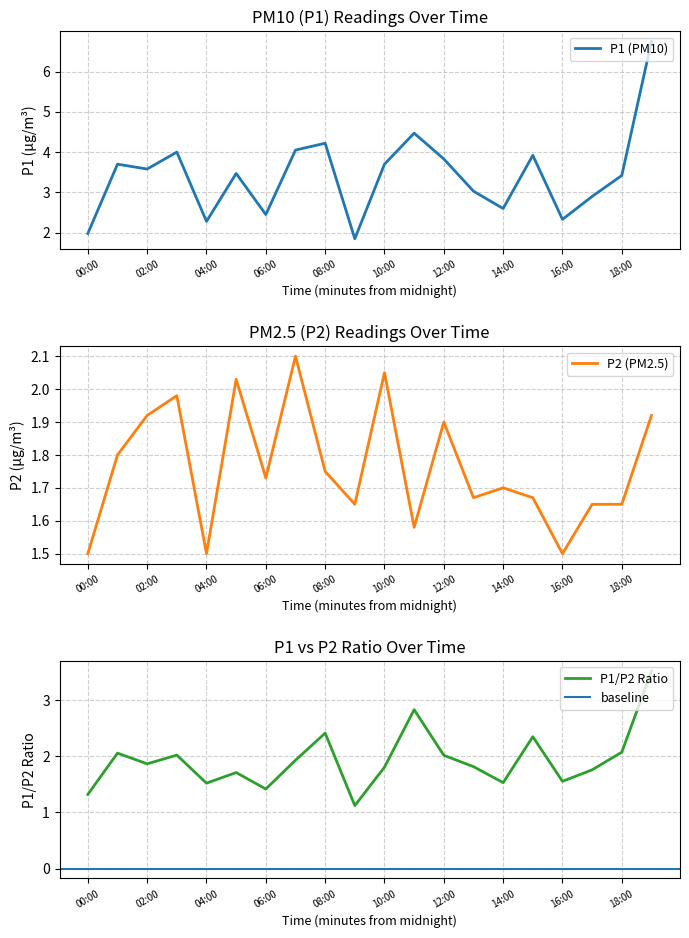

What is the highest value of the P1 series?

6.8